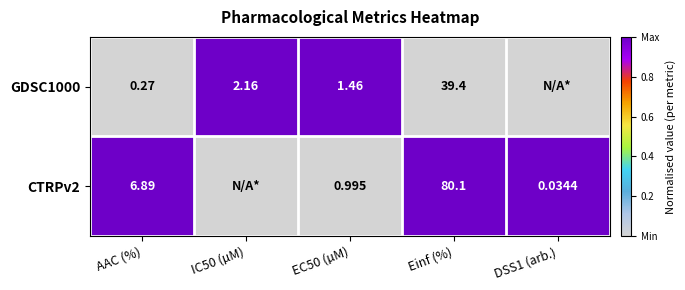

At which category does the chart reach its minimum across all series?

AAC (%)